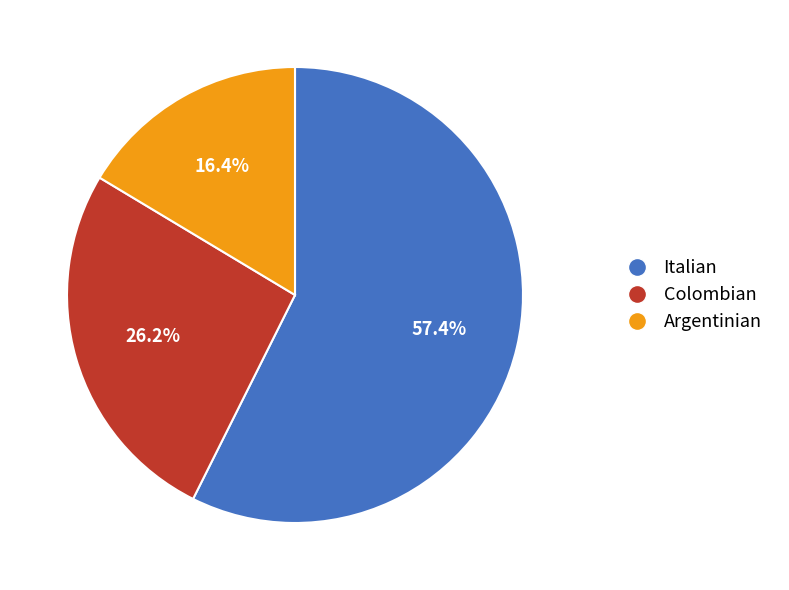

How many slices are in this pie chart?

3